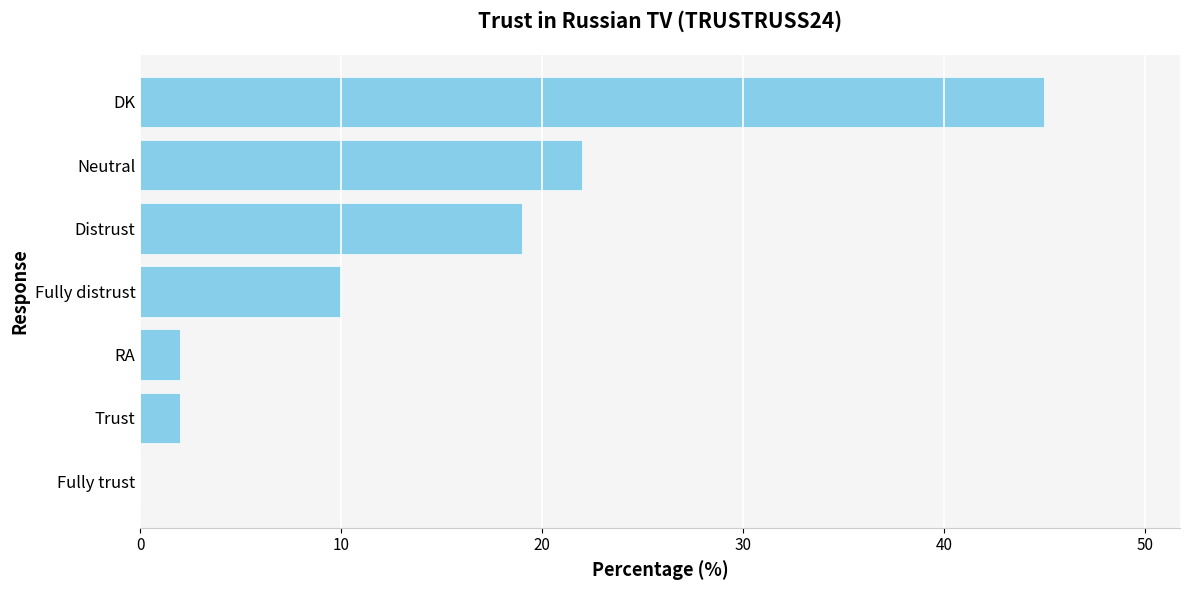

True or false: the data shows 10 at Fully distrust.

True